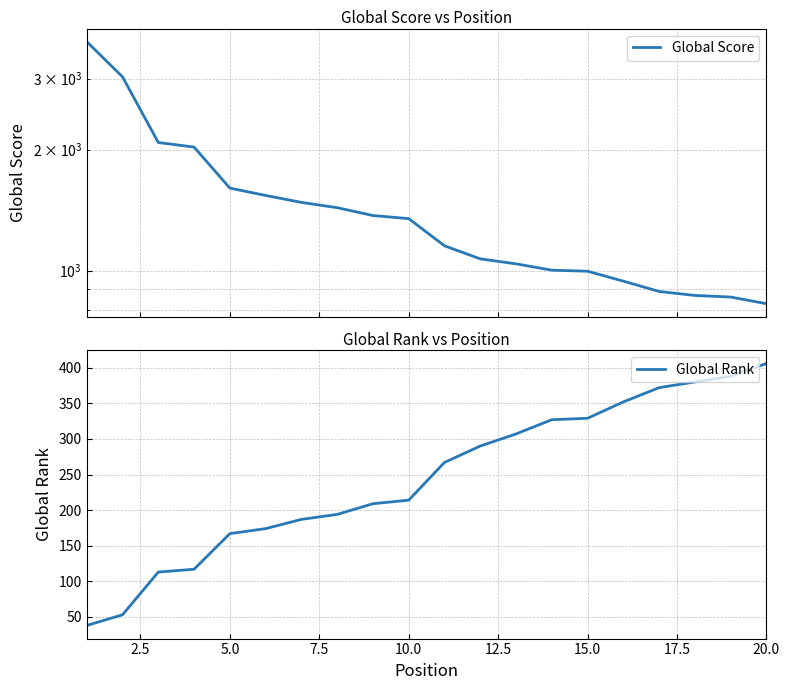

True or false: Global Rank has a value of 100 at 15.0.

False